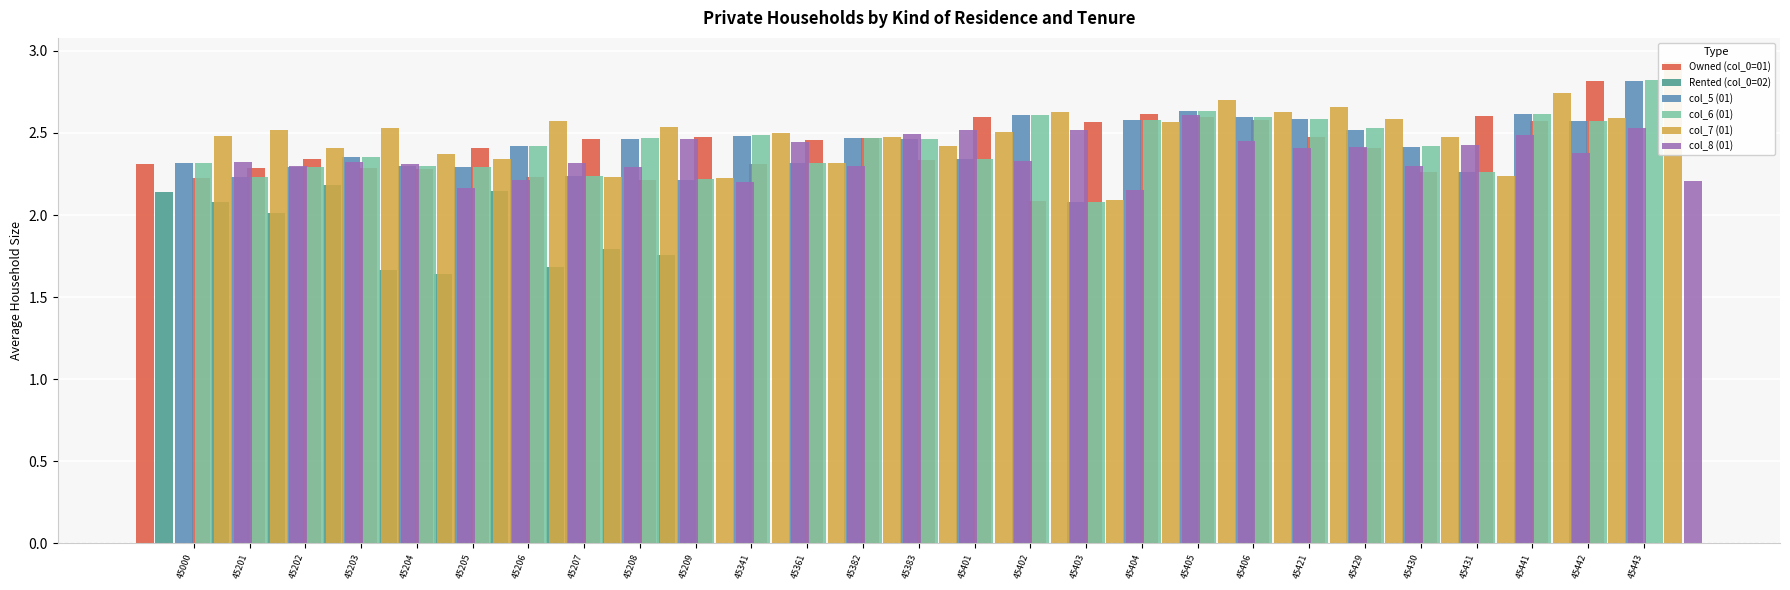

How many bars are there in total?

162